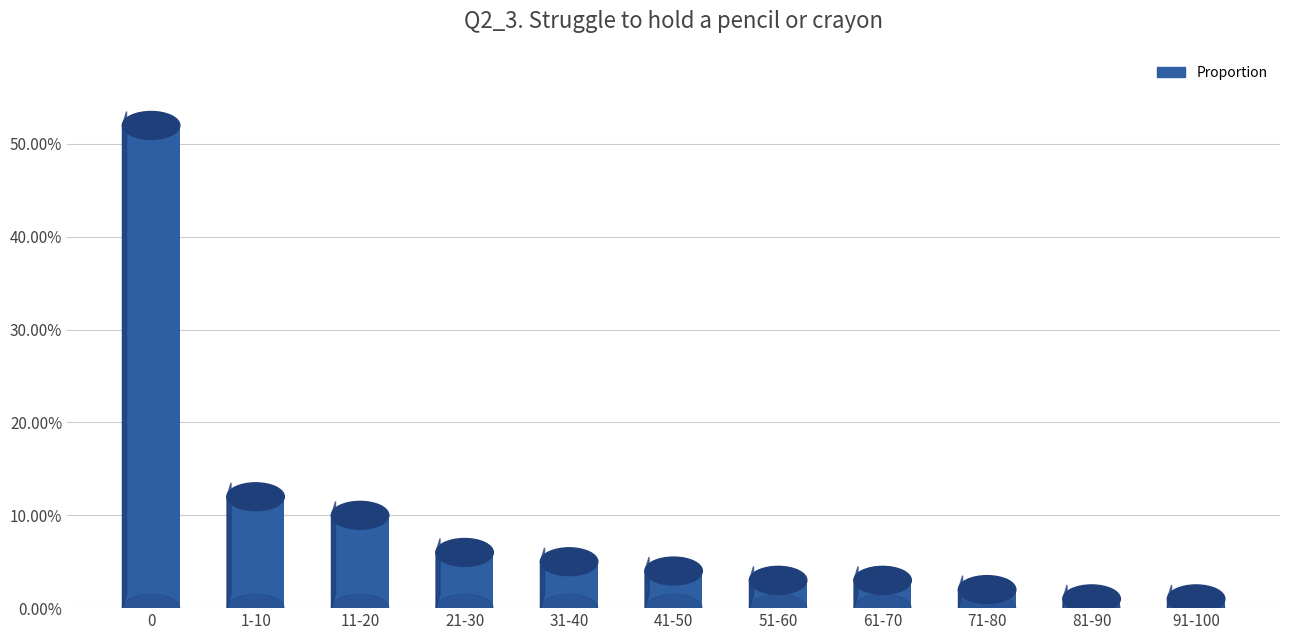

Reading left to right, transcribe all the data shown in this chart.

0.5	0.1	0.1	0.1	0.1	0.0	0.0	0.0	0.0	0.0	0.0